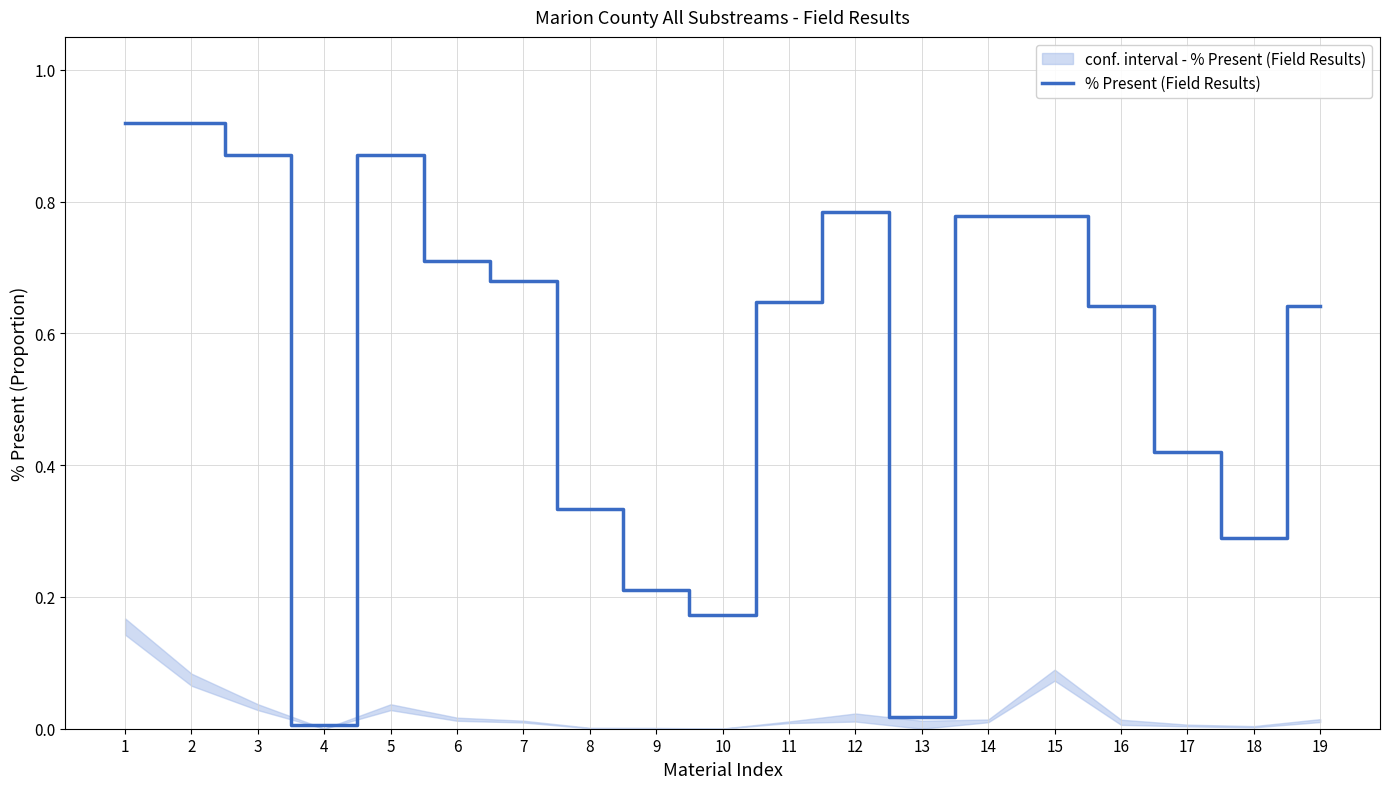

What is the sum of all values?

10.7